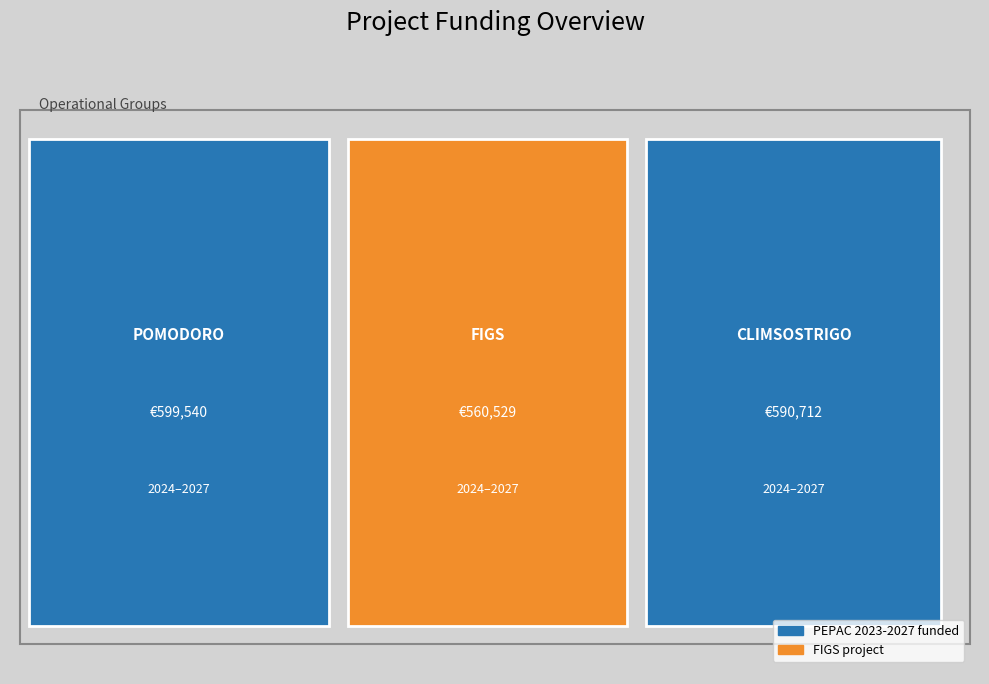

Reading left to right, transcribe all the data shown in this chart.

Total economico: 599540	560529	590712
Año de inicio: 2024	2024	2024
Año de finalizacion: 2027	2027	2027